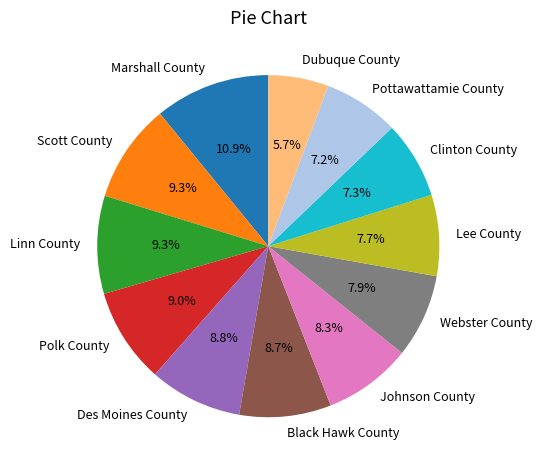

Which slice is the smallest?

Dubuque County